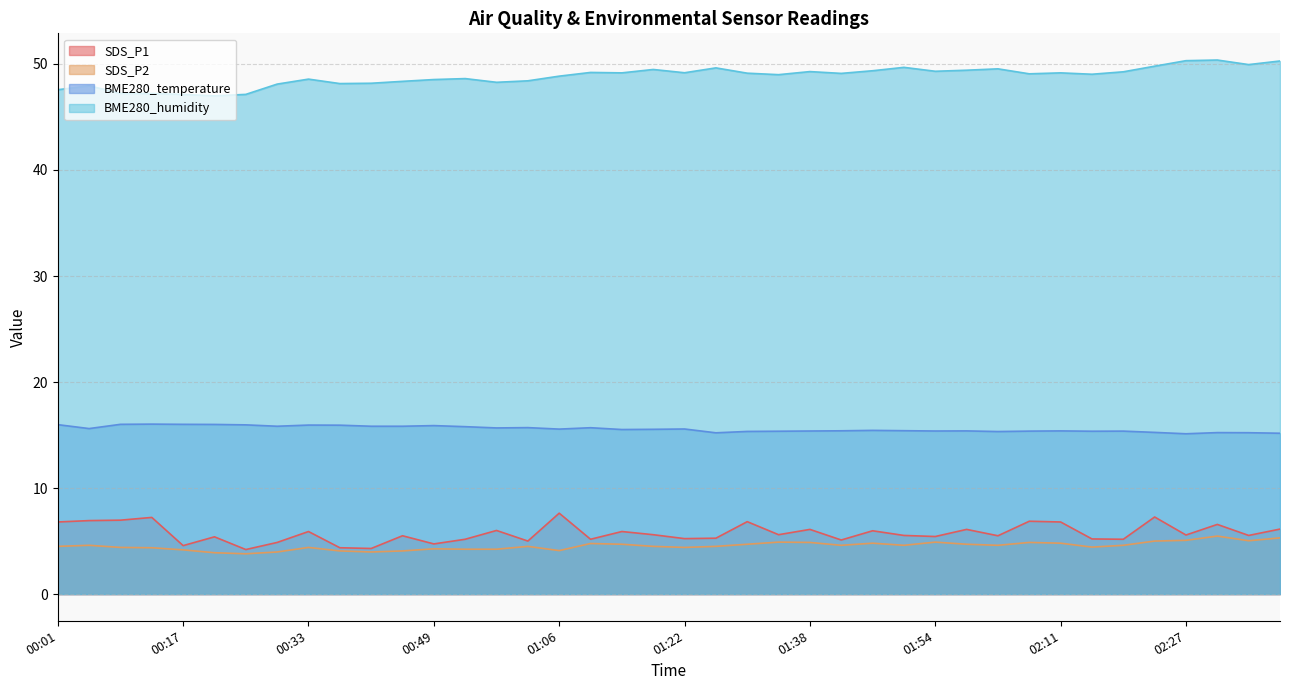

Which category has the lowest value in the SDS_P2 series?

00:25